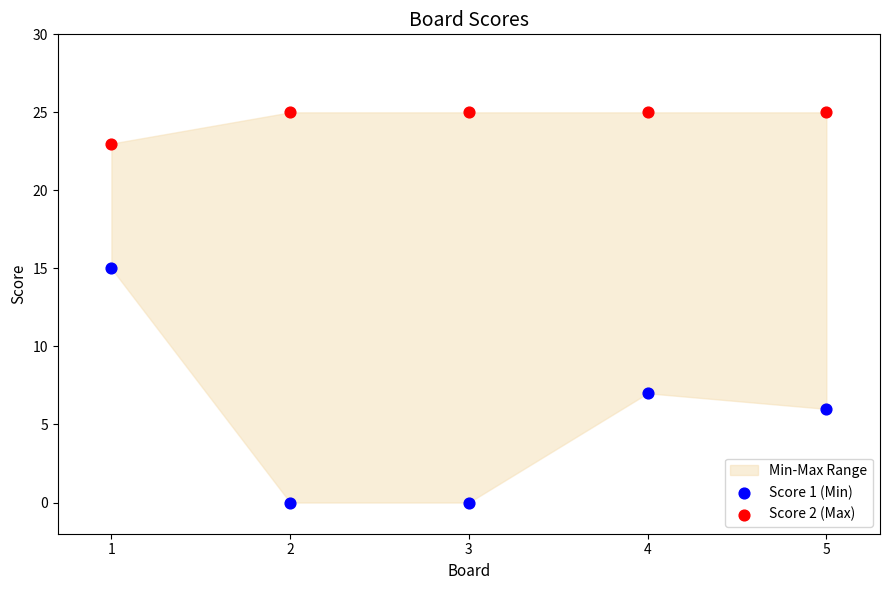

Which series reaches the maximum Y coordinate?

Score 2 (Max)